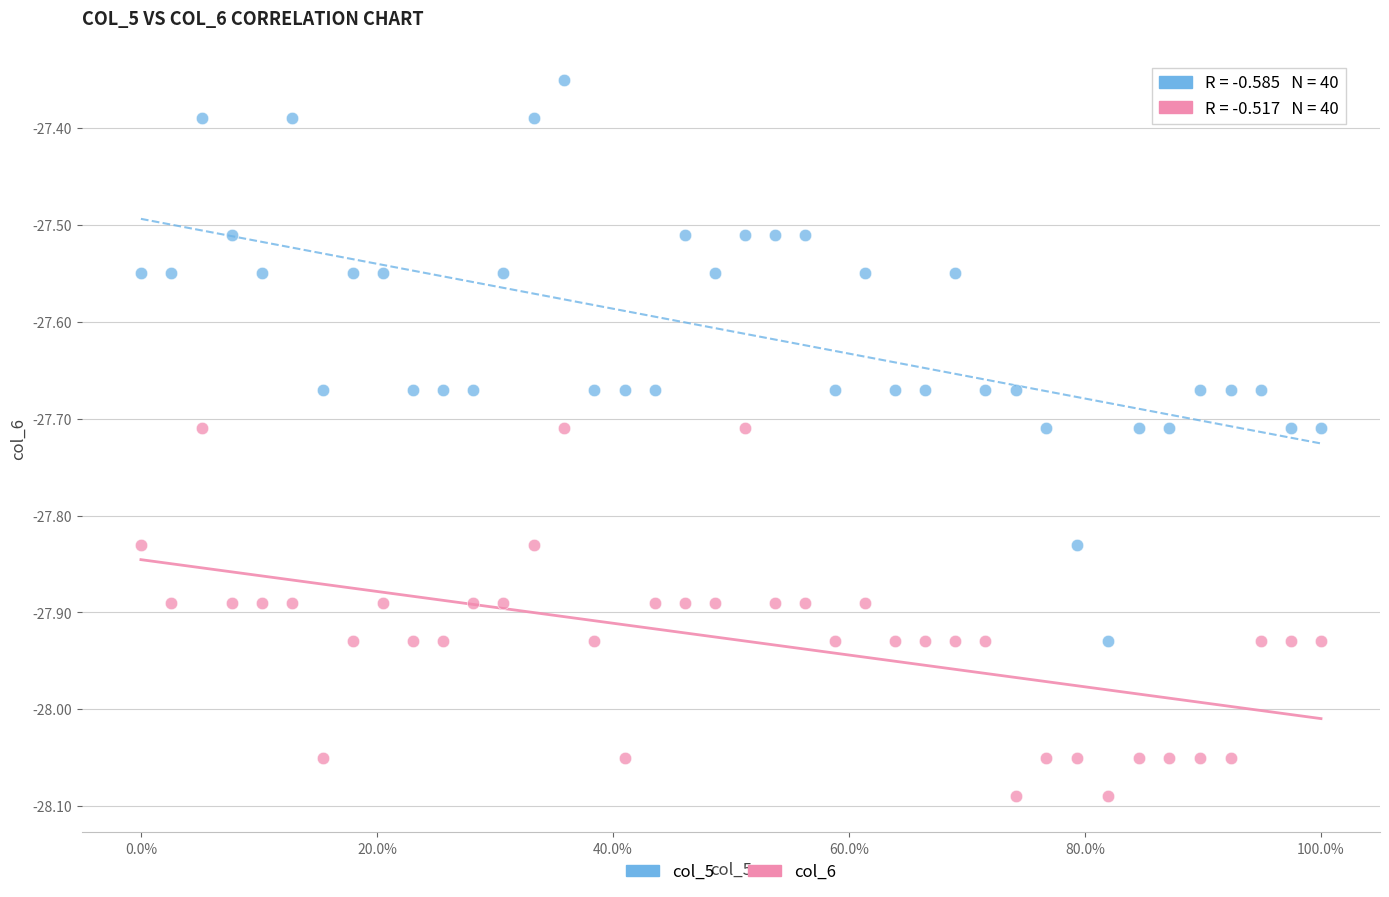

Across all data points, what is the range of Y values (max minus min)?

0.7